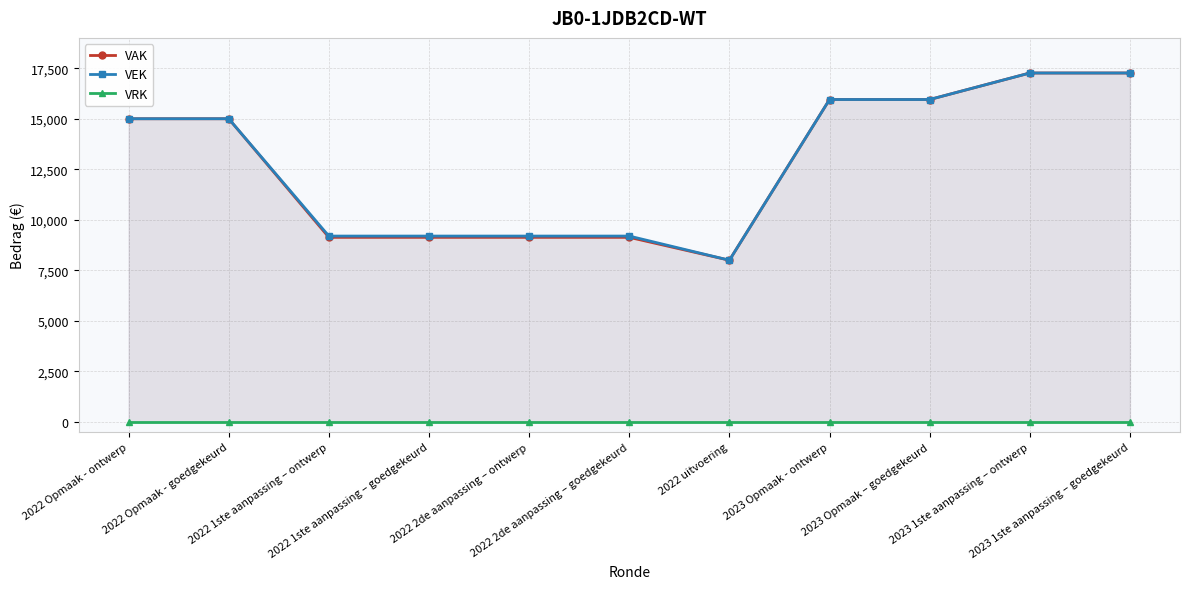

What is the average value of the VEK series?

12838